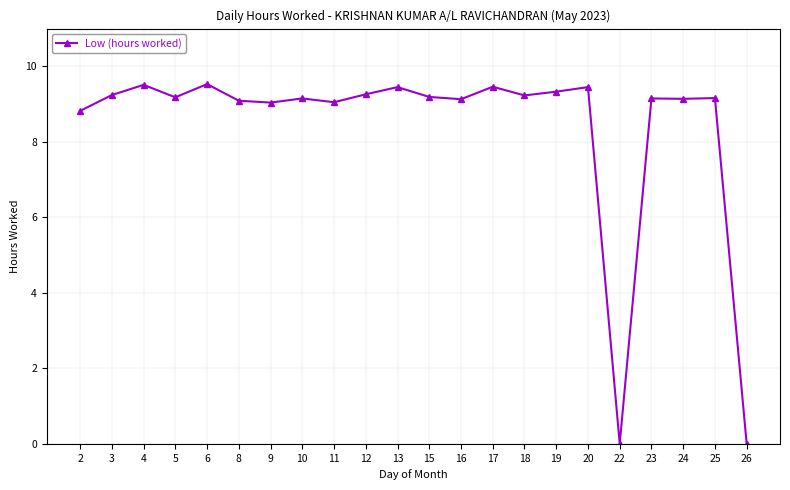

Does the chart have visible grid lines?

Yes